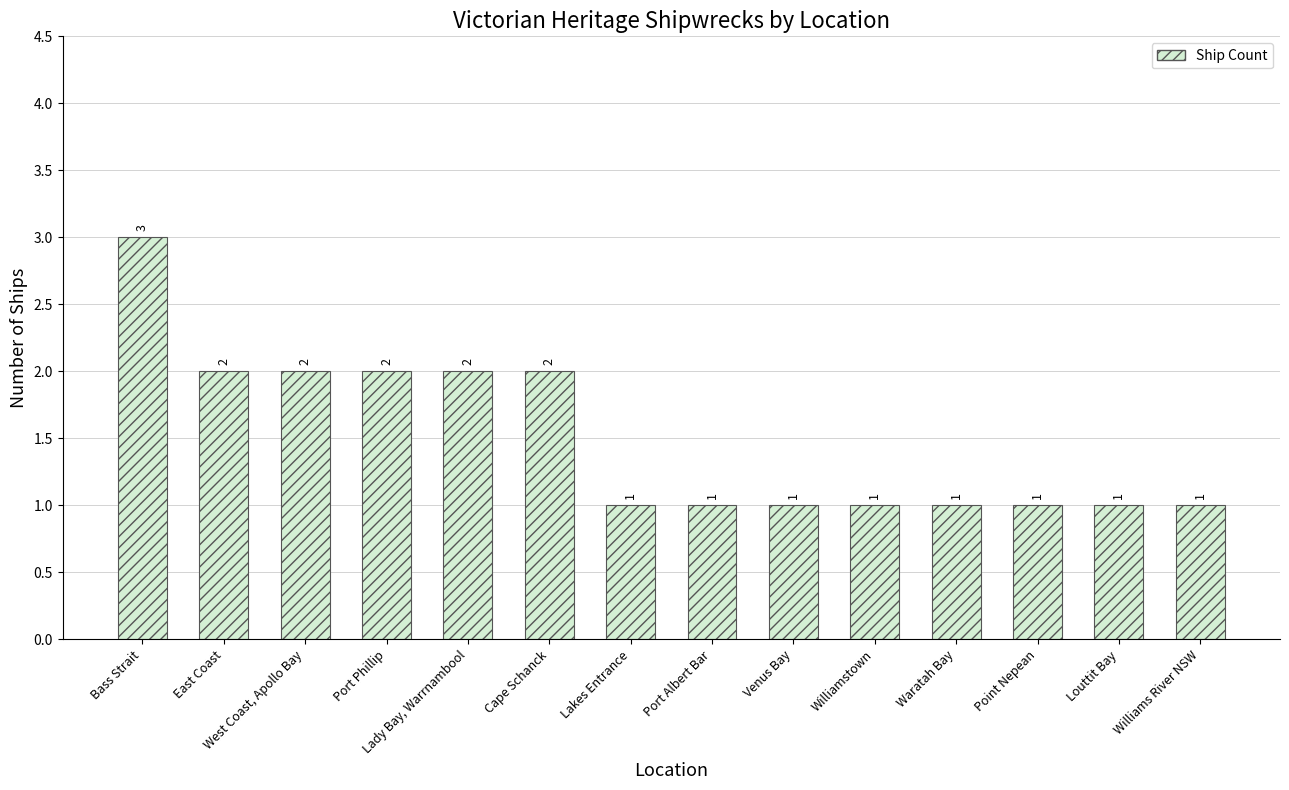

What is the average value?

2